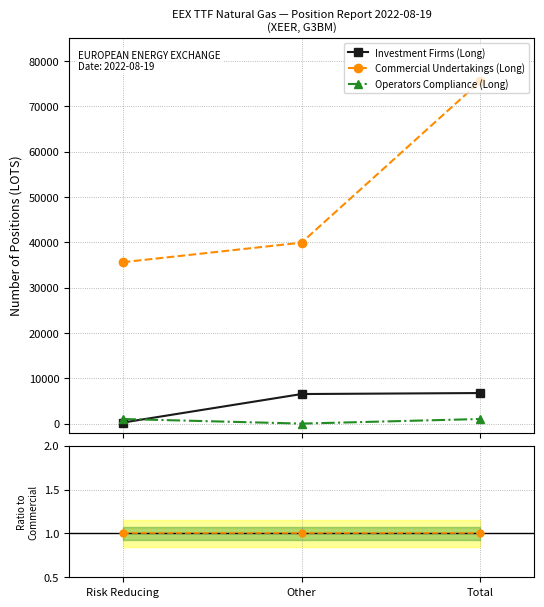

Rank the series by their maximum value, from lowest to highest.

Operators Compliance (Long), Investment Firms (Long), Commercial Undertakings (Long)